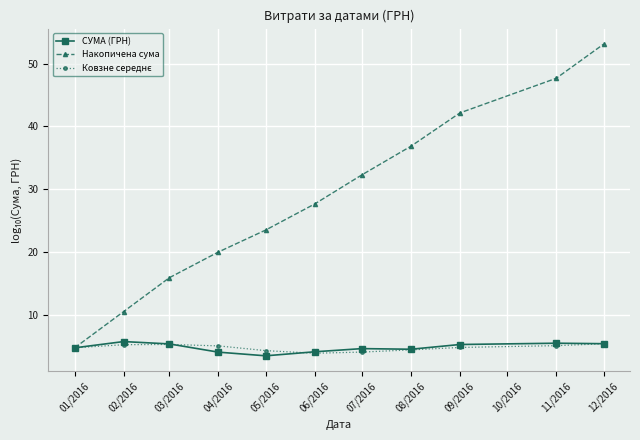

Is the value of Накопичена сума at 05/2016 greater than the value of СУМА (ГРН) at 04/2016?

Yes